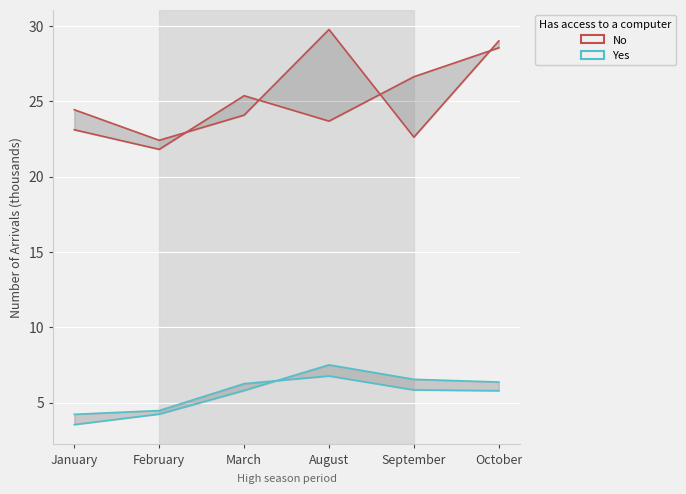

How many data points in No are less than 25?

3